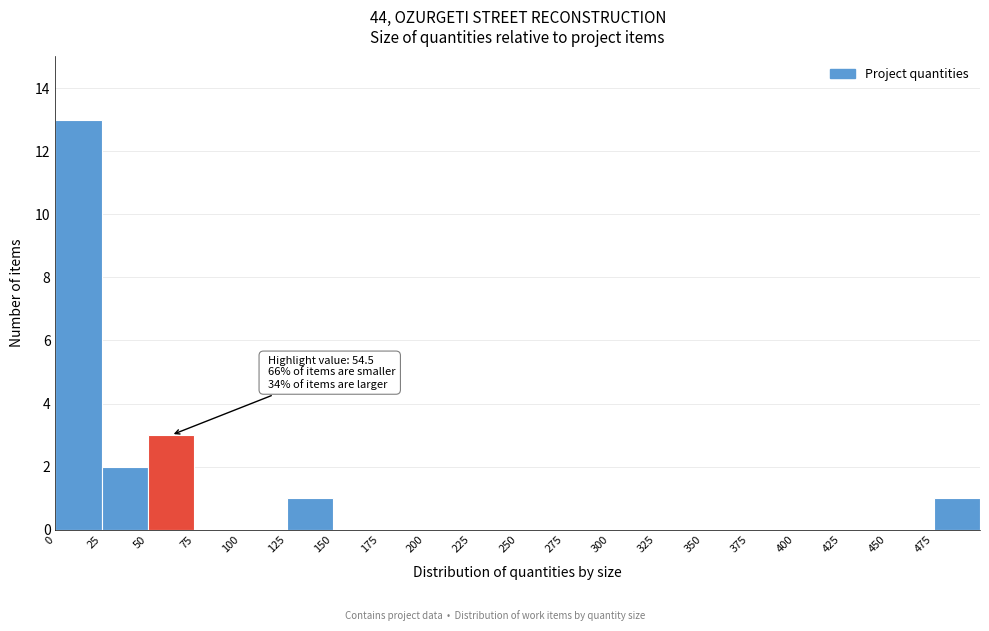

Which range on the x-axis has the tallest bar?

0 to 25